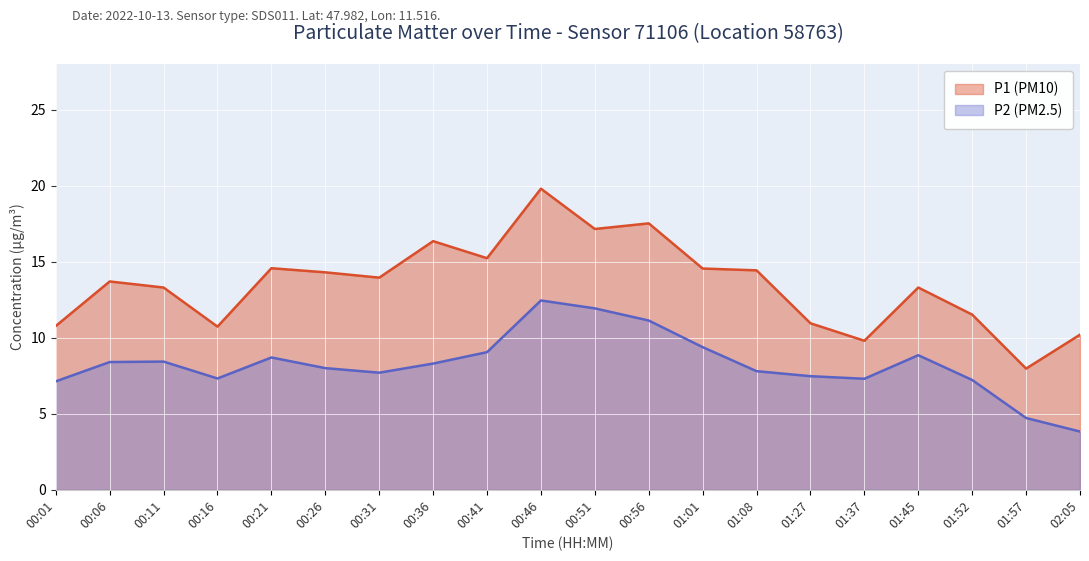

True or false: P2 (PM2.5) and P1 (PM10) cross at least once.

False